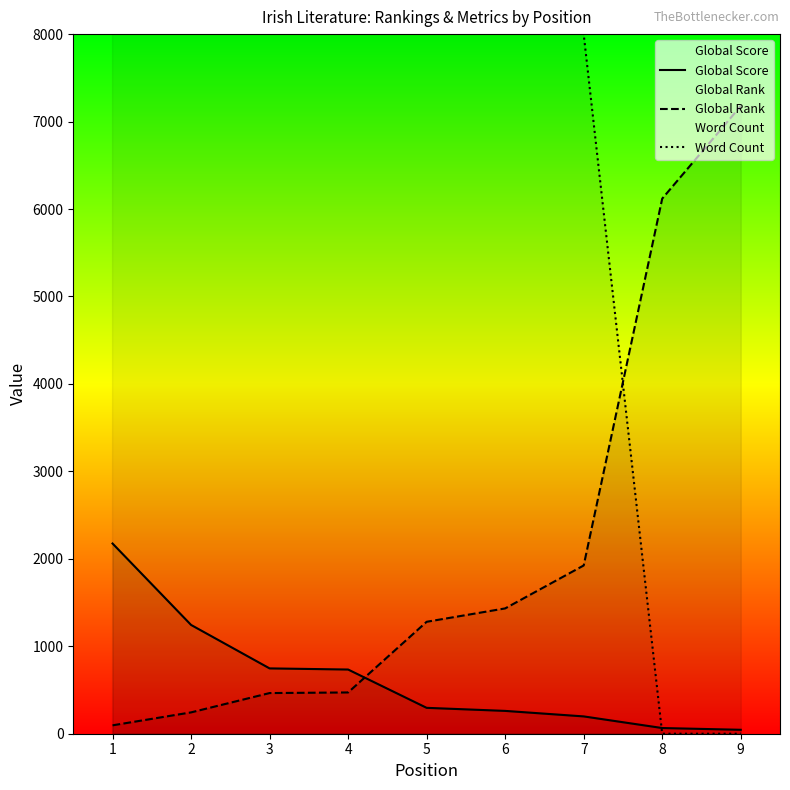

Which series changed the most between 7 and 8?

Word Count